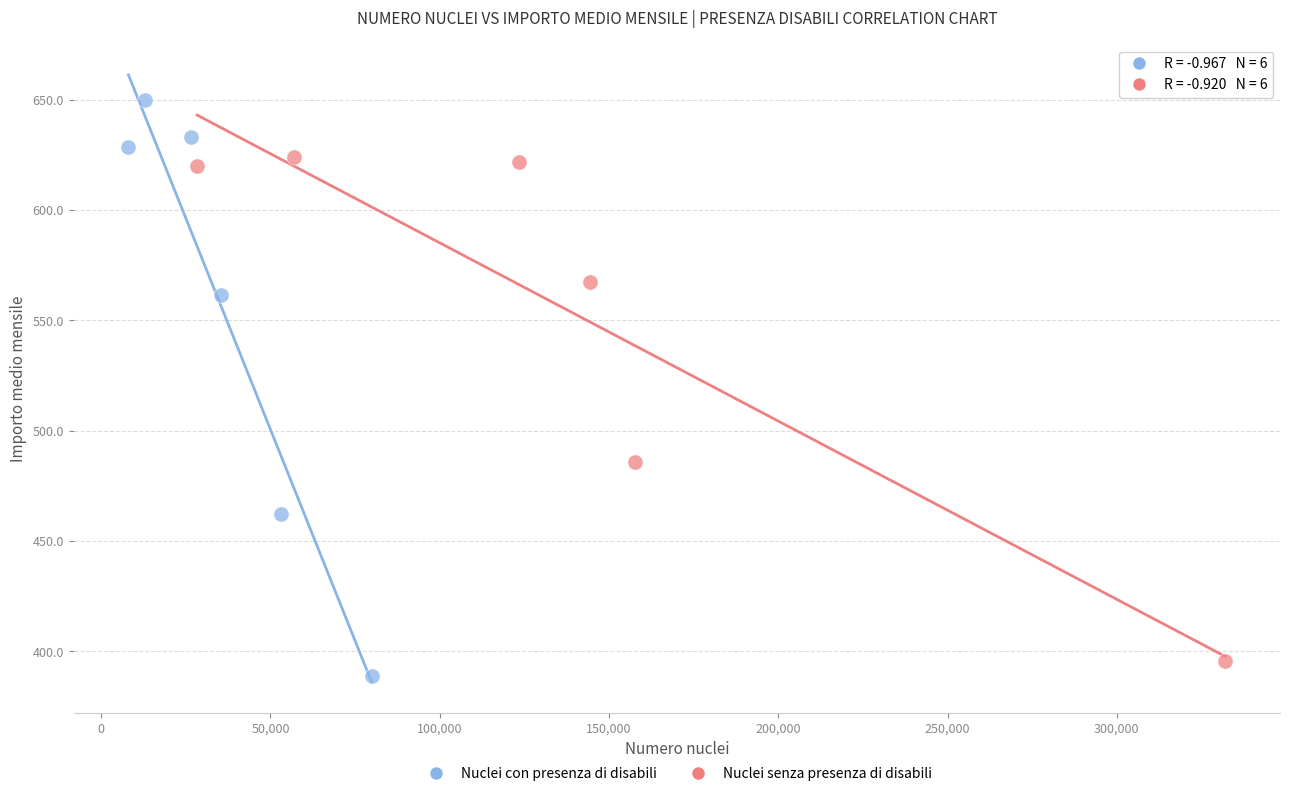

Which series has the widest spread of Y values?

Nuclei con presenza di disabili